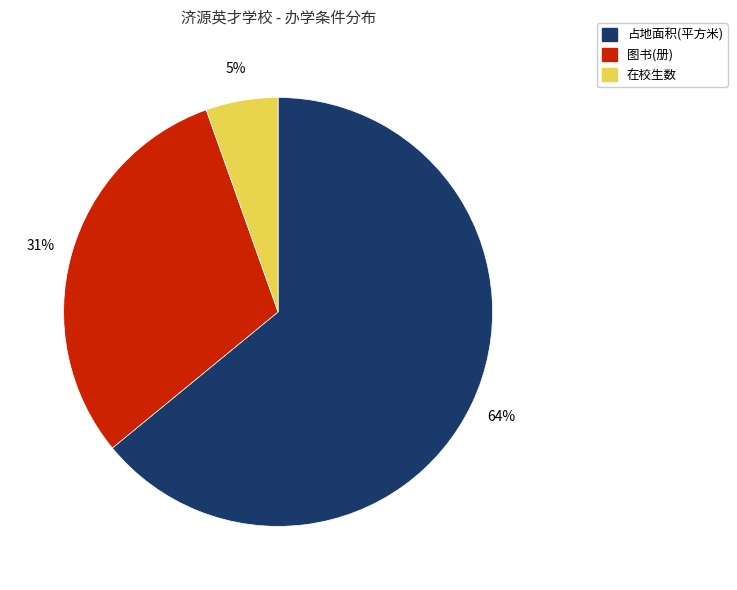

To the nearest percent, what is the average slice percentage?

33%